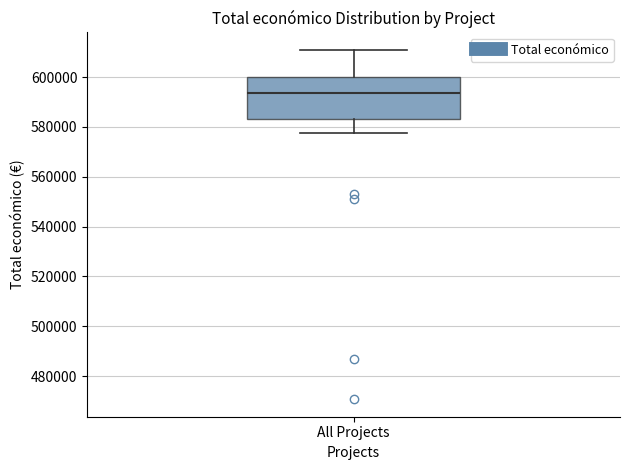

Read this box plot against the y-axis: the position of the median line, the range covered by the box, and the ends of both whiskers. The values are not printed on the chart, so give them approximately, as read against the axis.

median 594000, box 584000 to 600000, whiskers 578000 to 610000